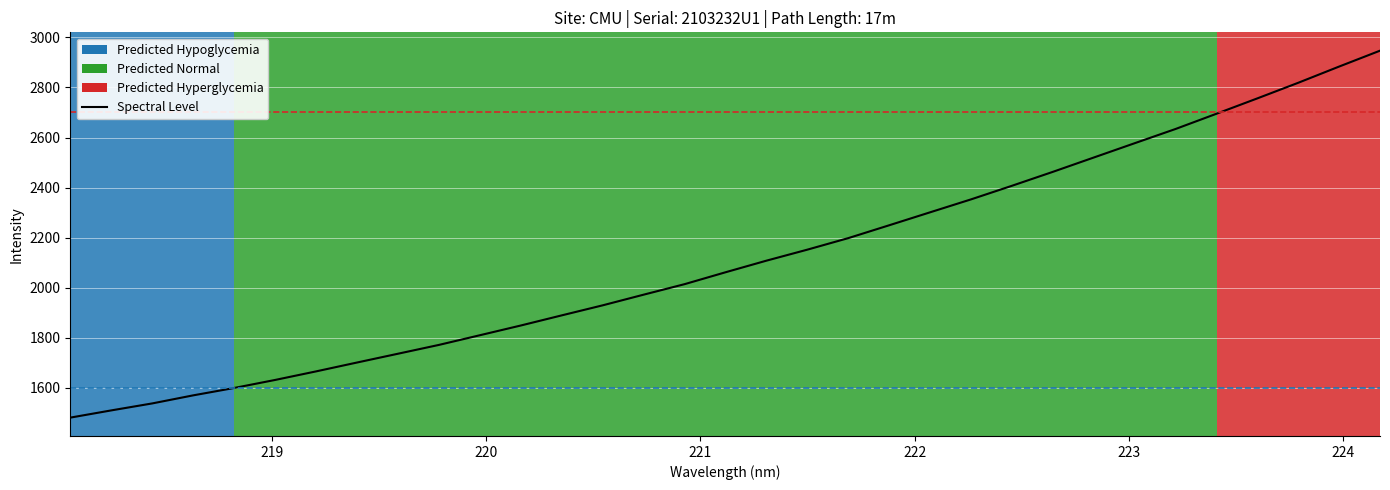

What value does the data have at 222.0721?

2301.5